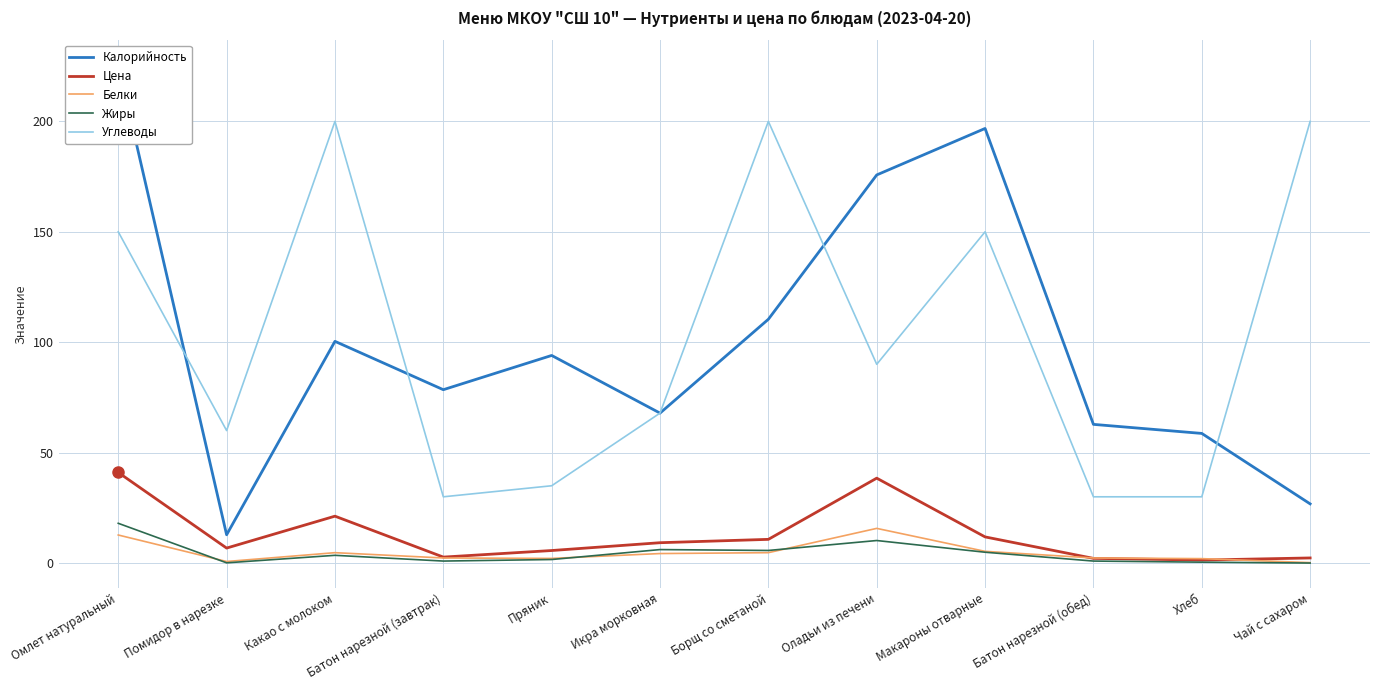

What is the value of the Жиры point at the 2nd from the left?

0.1